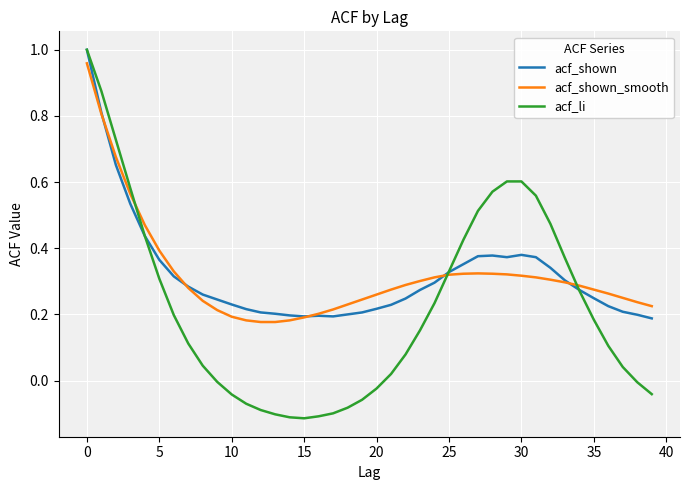

Which series ends up on top after the final intersection of acf_li and acf_shown?

acf_shown